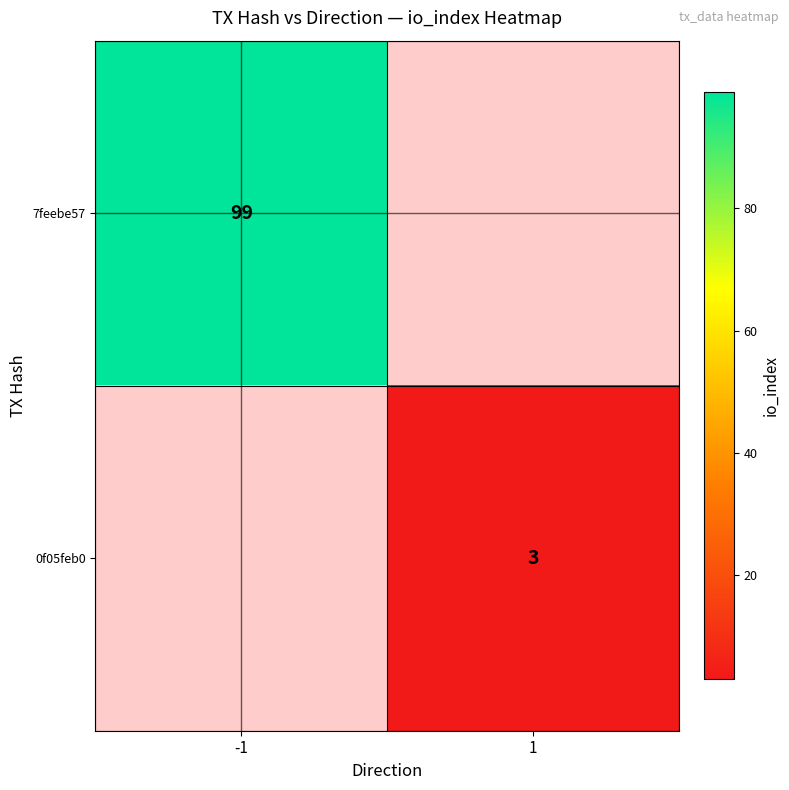

The 7feebe57 series shows 99 at -1. True or false?

True